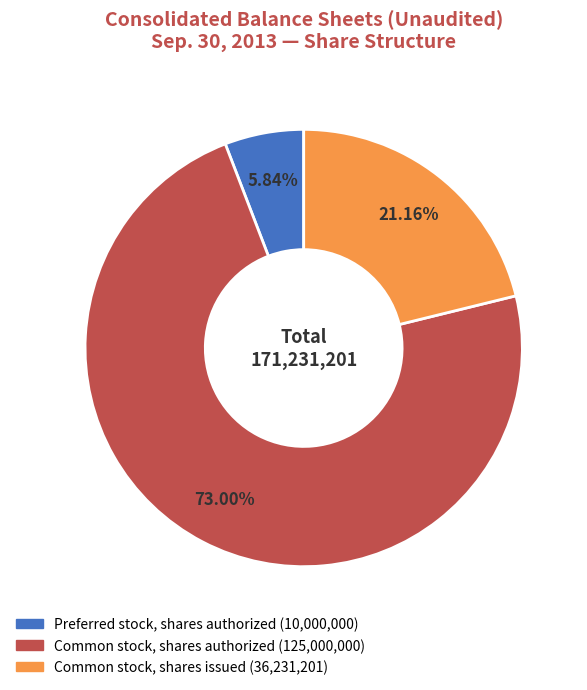

What percentage is the Common stock, shares issued slice, to the nearest percent?

21%